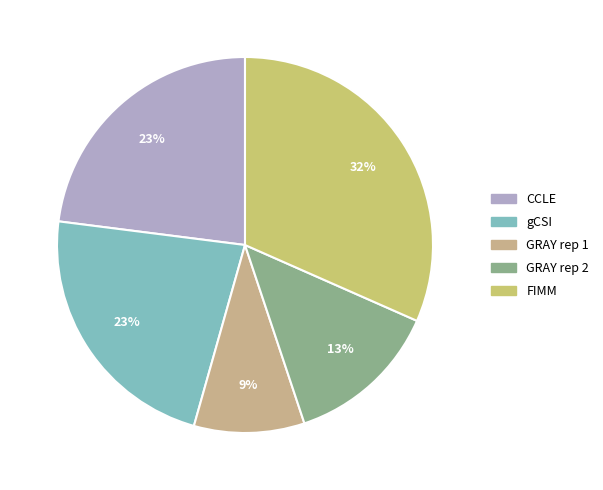

Count the number of slices in the pie.

5